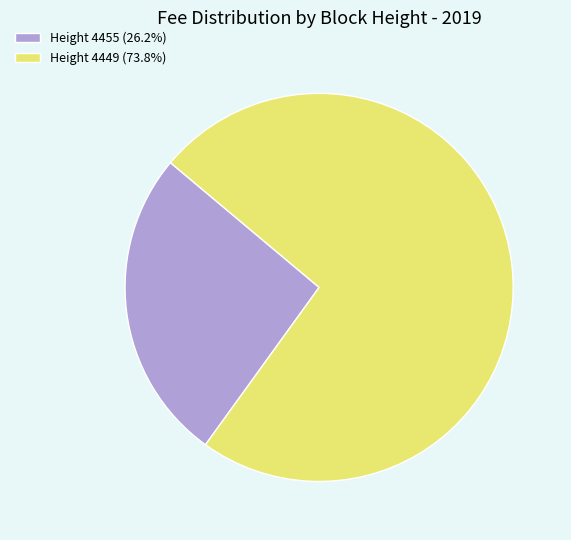

What is the ratio of the value at Height 4449 (73.8%) to the value at Height 4455 (26.2%)?

2.8